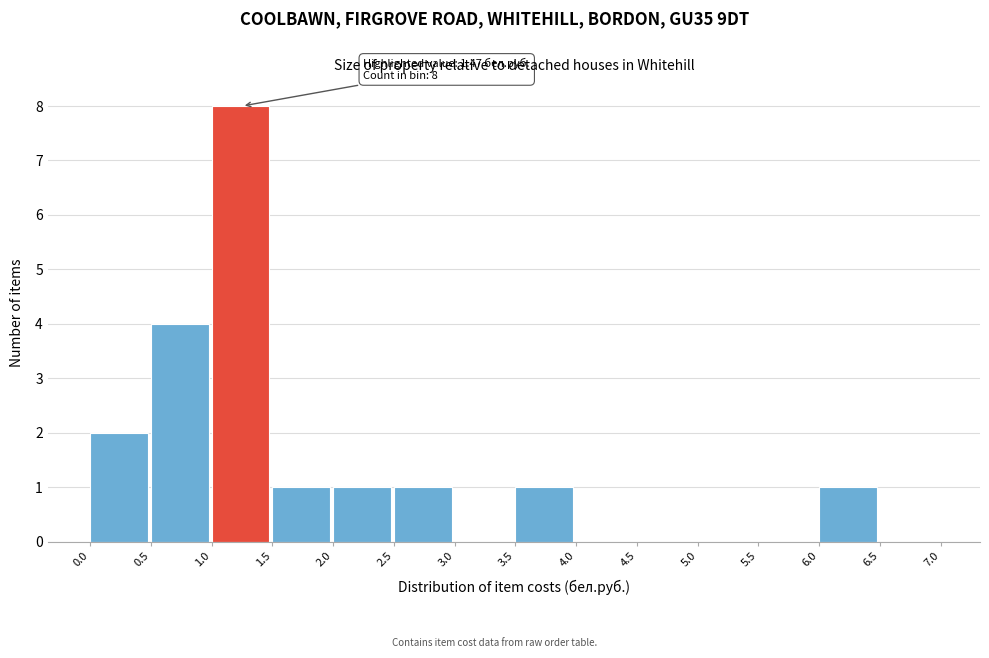

Which range on the x-axis has the tallest bar?

1.0 to 1.5